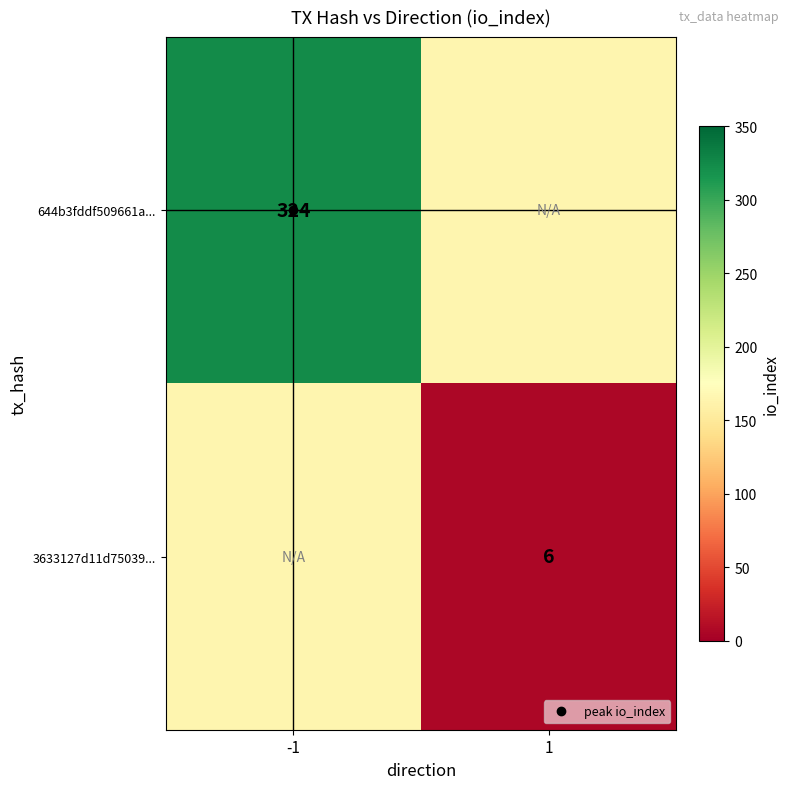

At which label is 644b3fddf509661a... closest to 244?

1